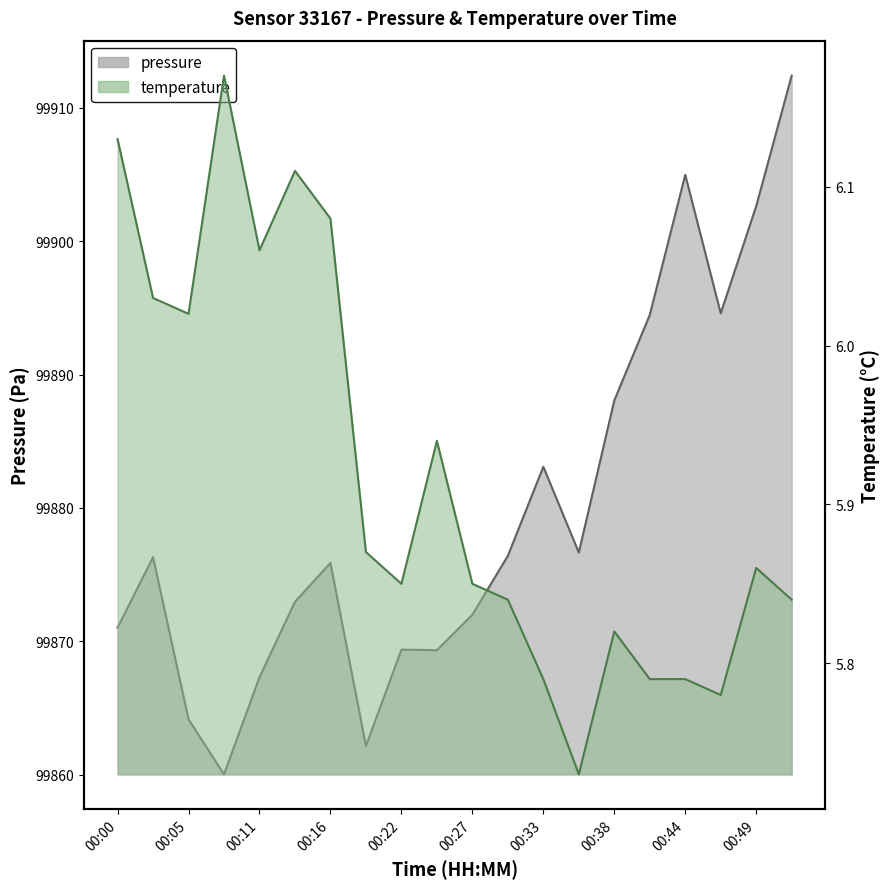

Reading left to right, what are all the values shown in this chart?

pressure: 00:00=99871.0	00:03=99876.3	00:05=99864.2	00:08=99860.0	00:11=99867.3	00:14=99873.0	00:16=99875.9	00:19=99862.2	00:22=99869.4	00:25=99869.3	00:27=99872.0	00:30=99876.4	00:33=99883.1	00:35=99876.7	00:38=99888.1	00:41=99894.5	00:44=99905.0	00:46=99894.6	00:49=99902.6	00:52=99912.4
temperature: 00:00=6.1	00:03=6.0	00:05=6.0	00:08=6.2	00:11=6.1	00:14=6.1	00:16=6.1	00:19=5.9	00:22=5.8	00:25=5.9	00:27=5.8	00:30=5.8	00:33=5.8	00:35=5.7	00:38=5.8	00:41=5.8	00:44=5.8	00:46=5.8	00:49=5.9	00:52=5.8